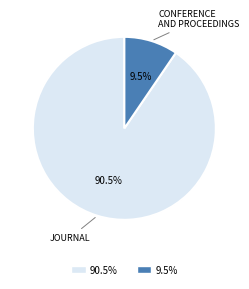

Does any single category account for the majority?

Yes